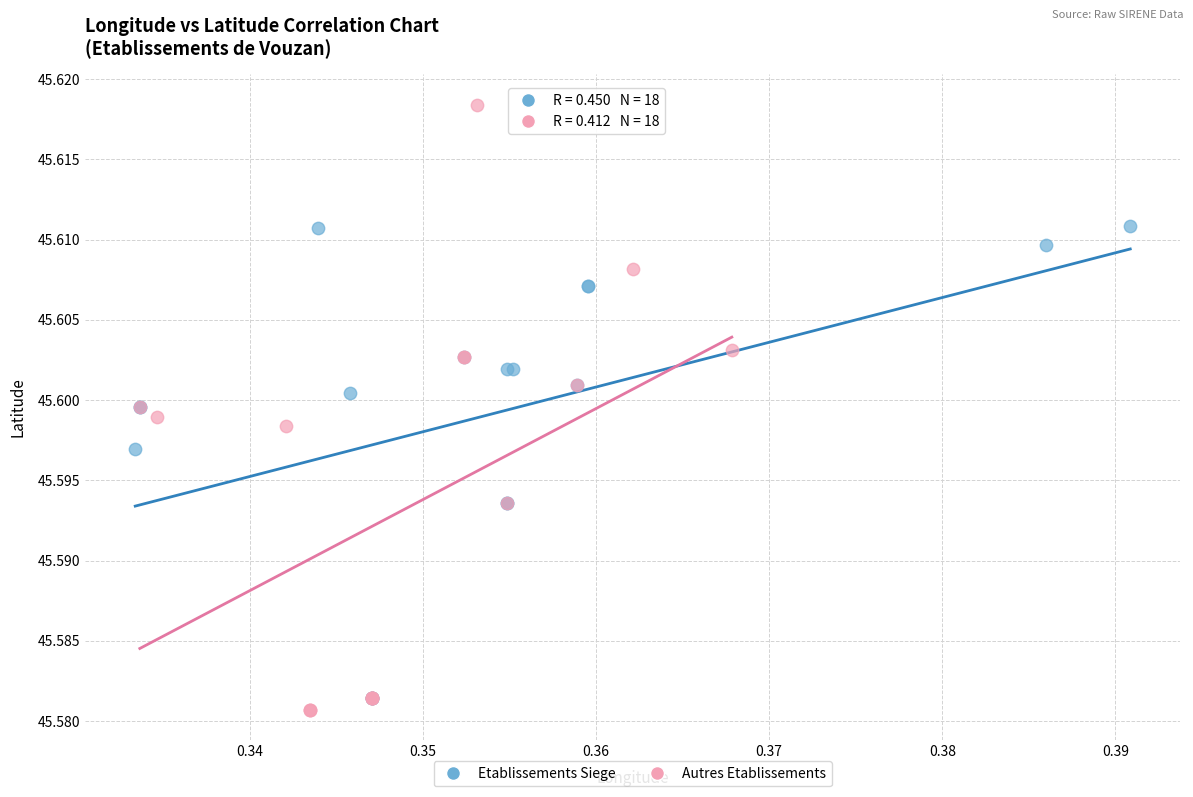

Which series contains the highest Y value?

Autres Etablissements